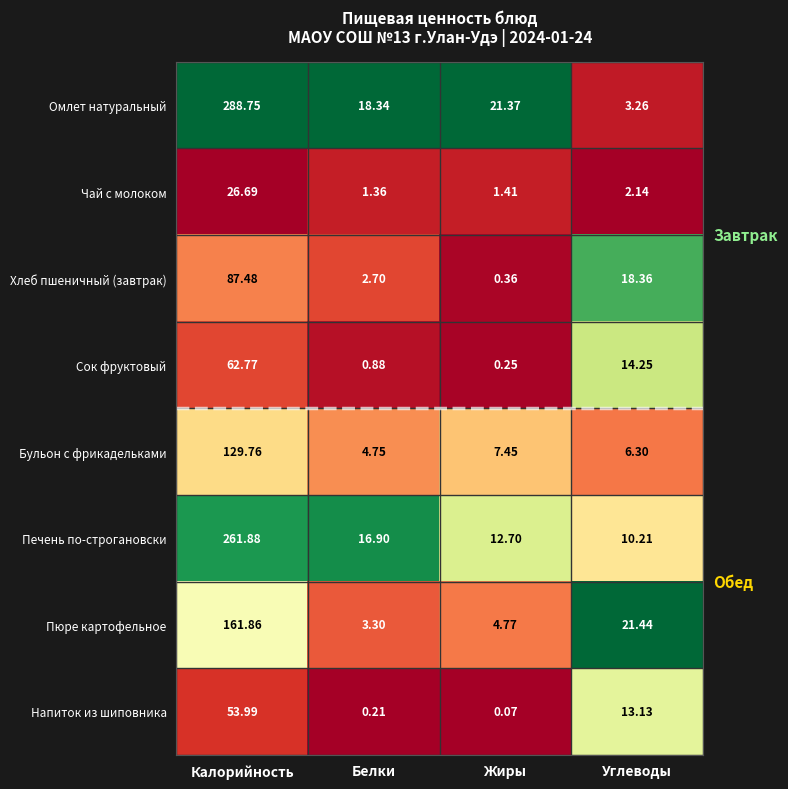

Rank the series at Углеводы from lowest to highest value.

Чай с молоком, Омлет натуральный, Бульон с фрикадельками, Печень по-строгановски, Напиток из шиповника, Сок фруктовый, Хлеб пшеничный (завтрак), Пюре картофельное